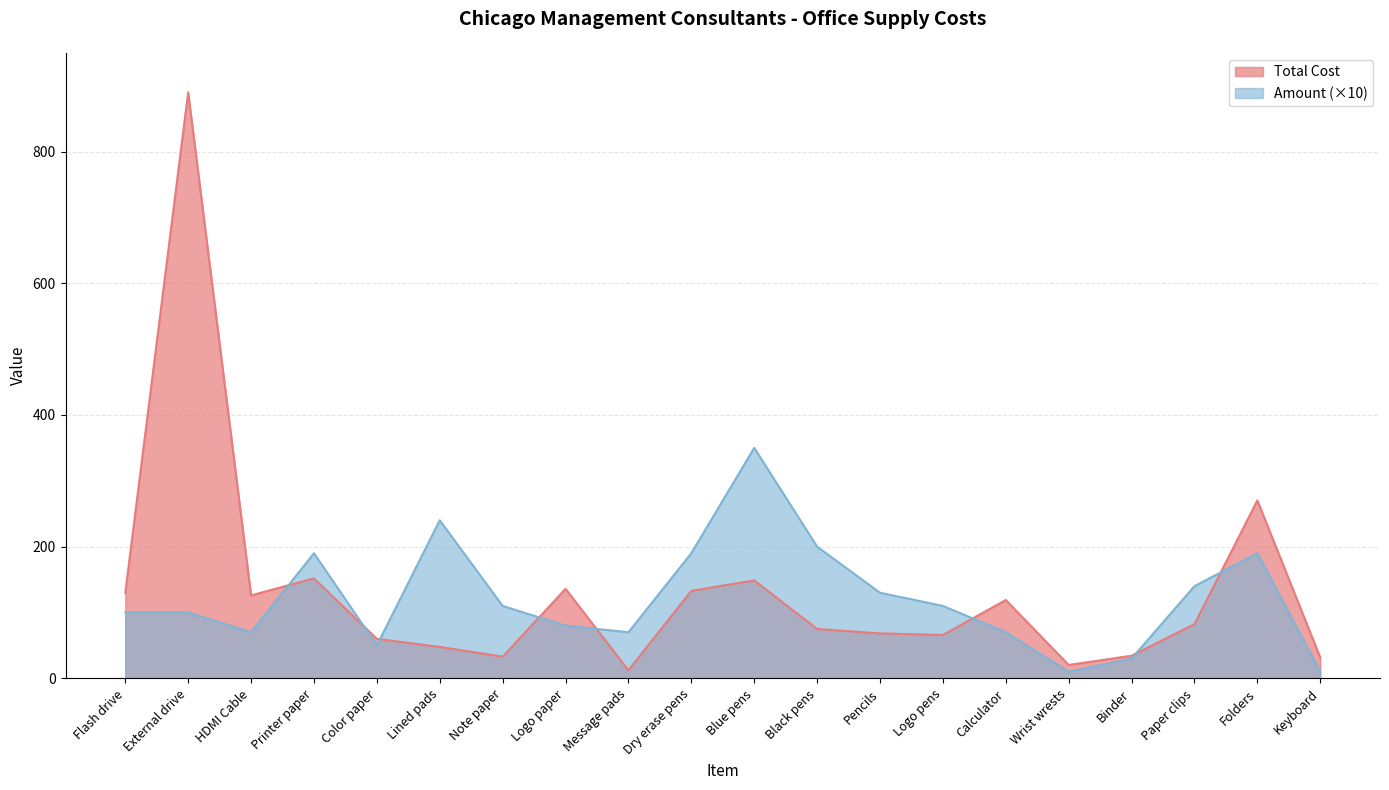

What is the difference between the Total Cost values at Message pads and Wrist wrests?

8.1